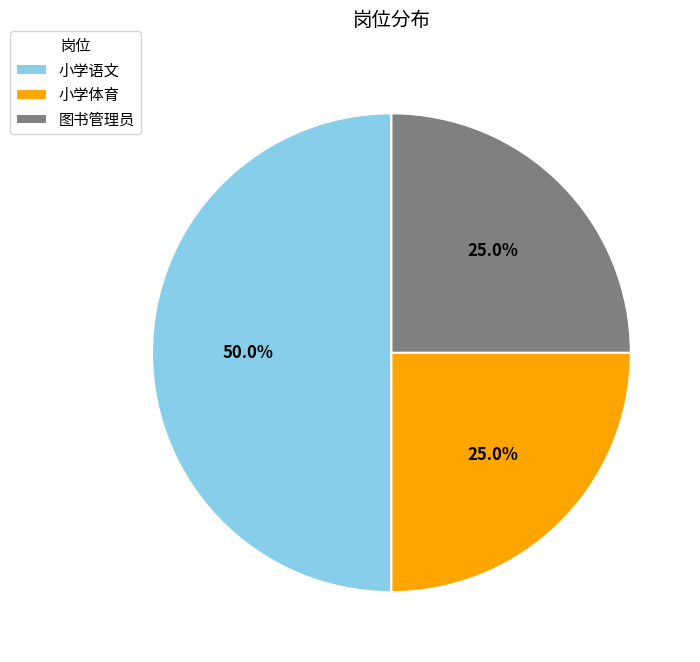

Count the number of slices in the pie.

3